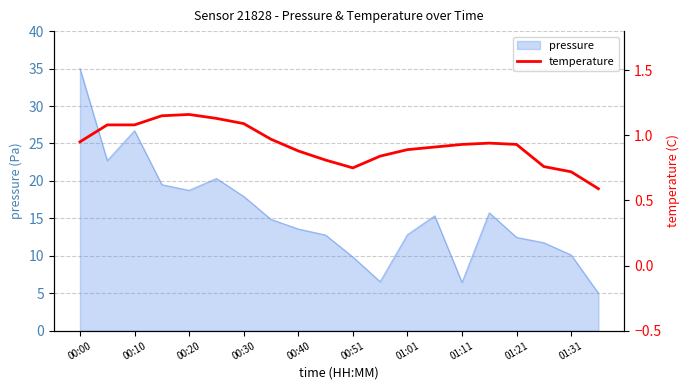

Count the number of categories in the chart.

20